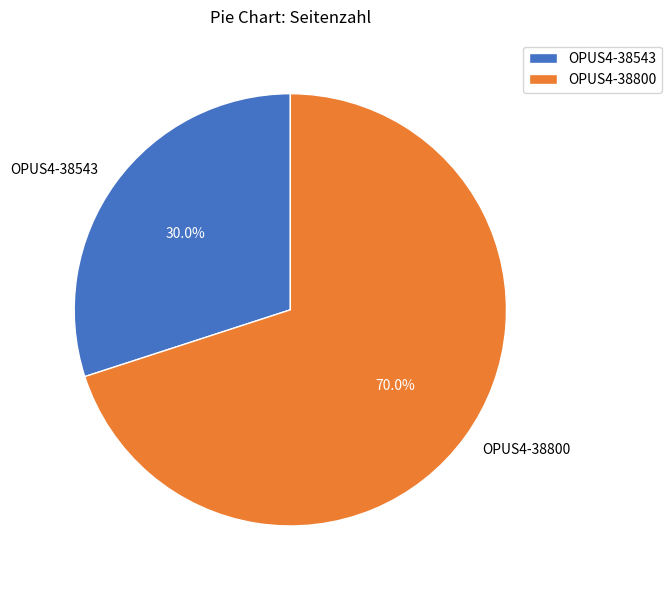

What percentage is the OPUS4-38800 slice, to the nearest percent?

70%